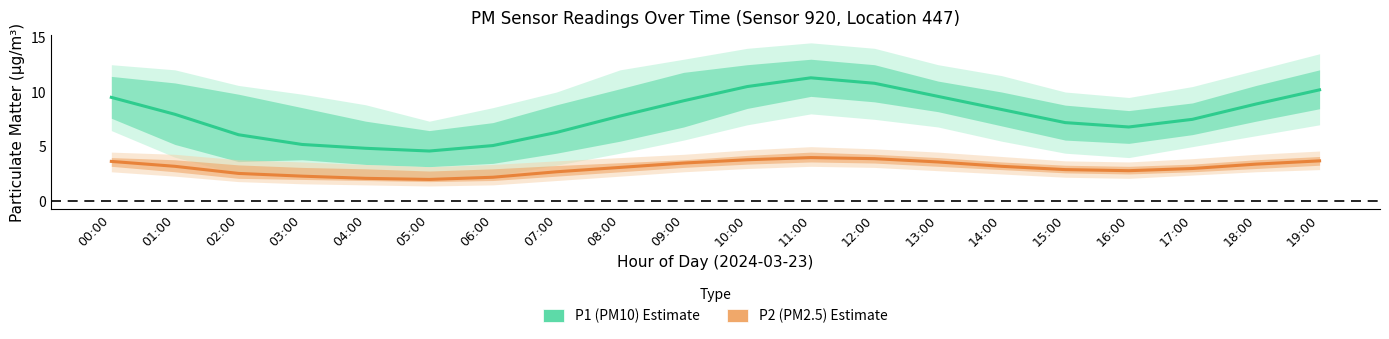

True or false: P1 (PM10) and P2 (PM2.5) intersect in this chart.

False